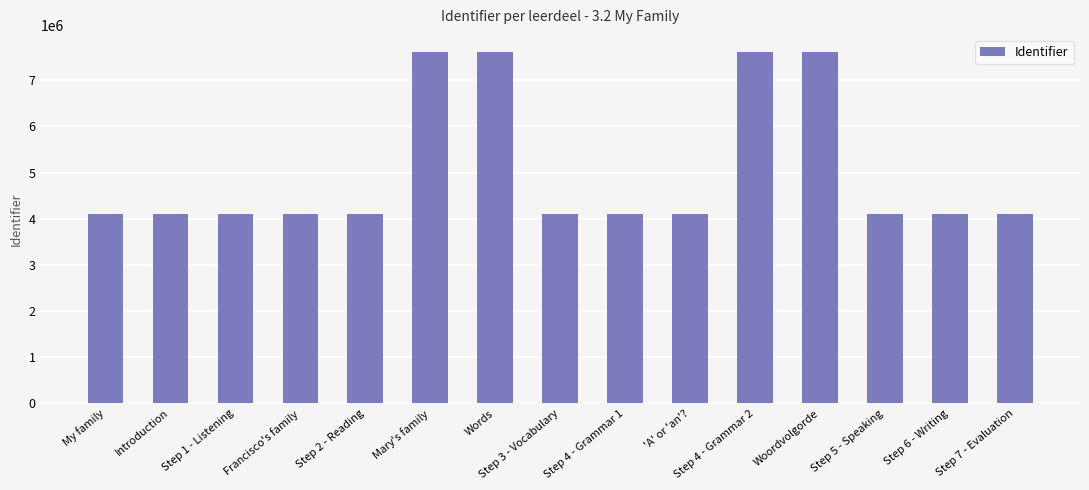

What is the ratio of the value at Woordvolgorde to the value at Words?

1.0